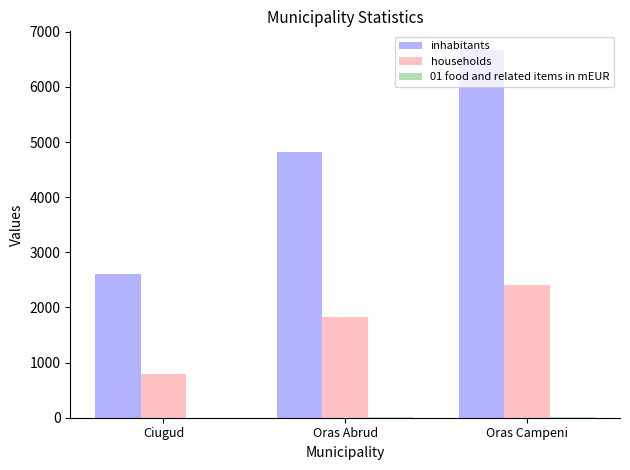

Which series has the largest total across all categories?

inhabitants